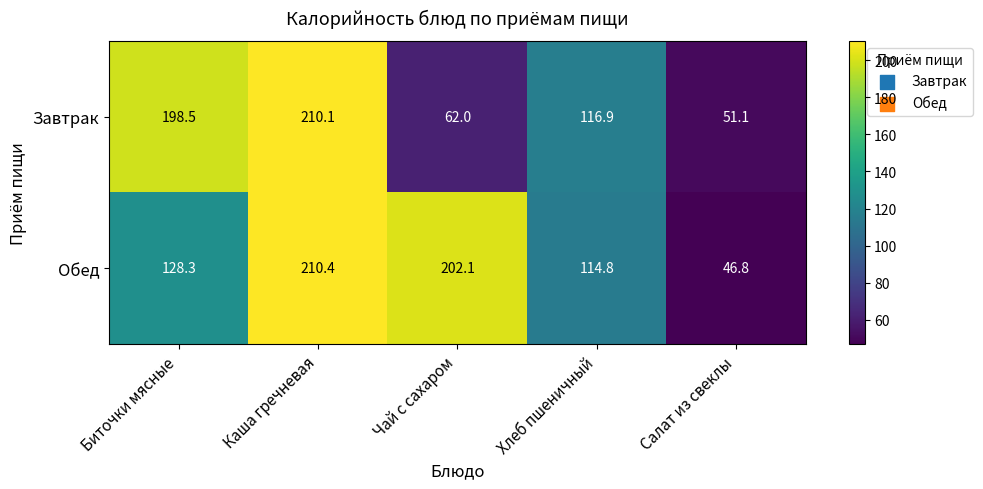

At how many categories does at least one series exceed 111?

4